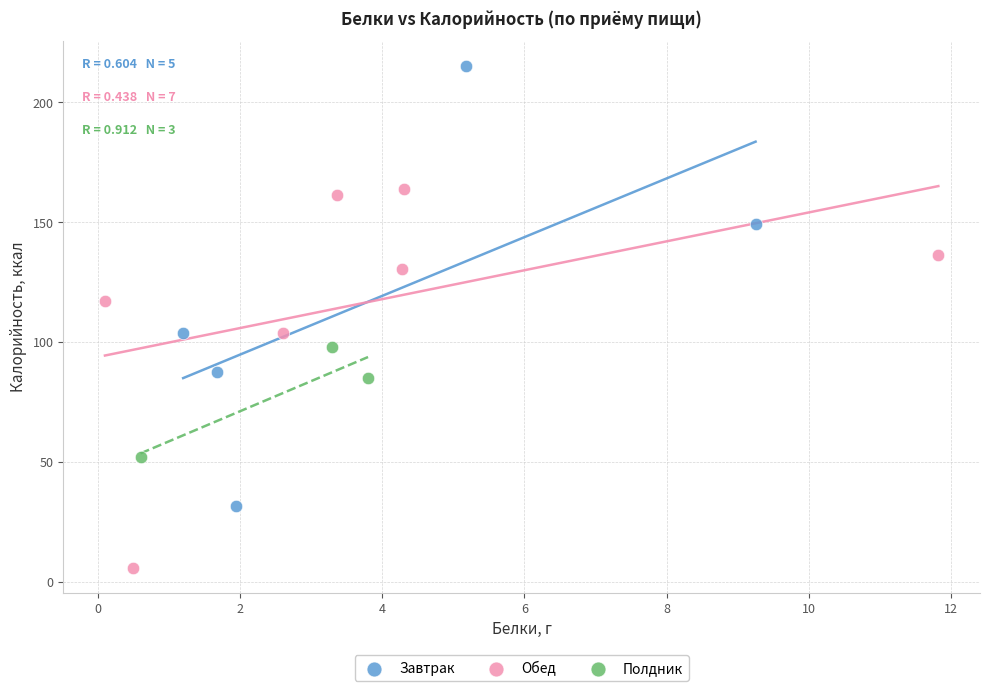

What are all the series names shown in the legend?

Завтрак, Обед, Полдник